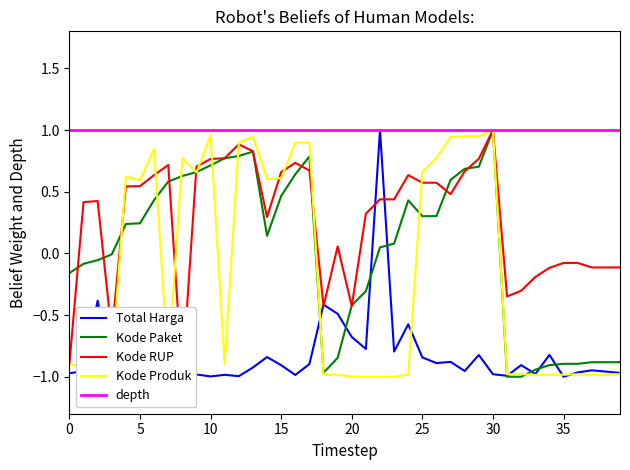

After their last crossing, which series has the higher values: Total Harga or Kode Produk?

Total Harga